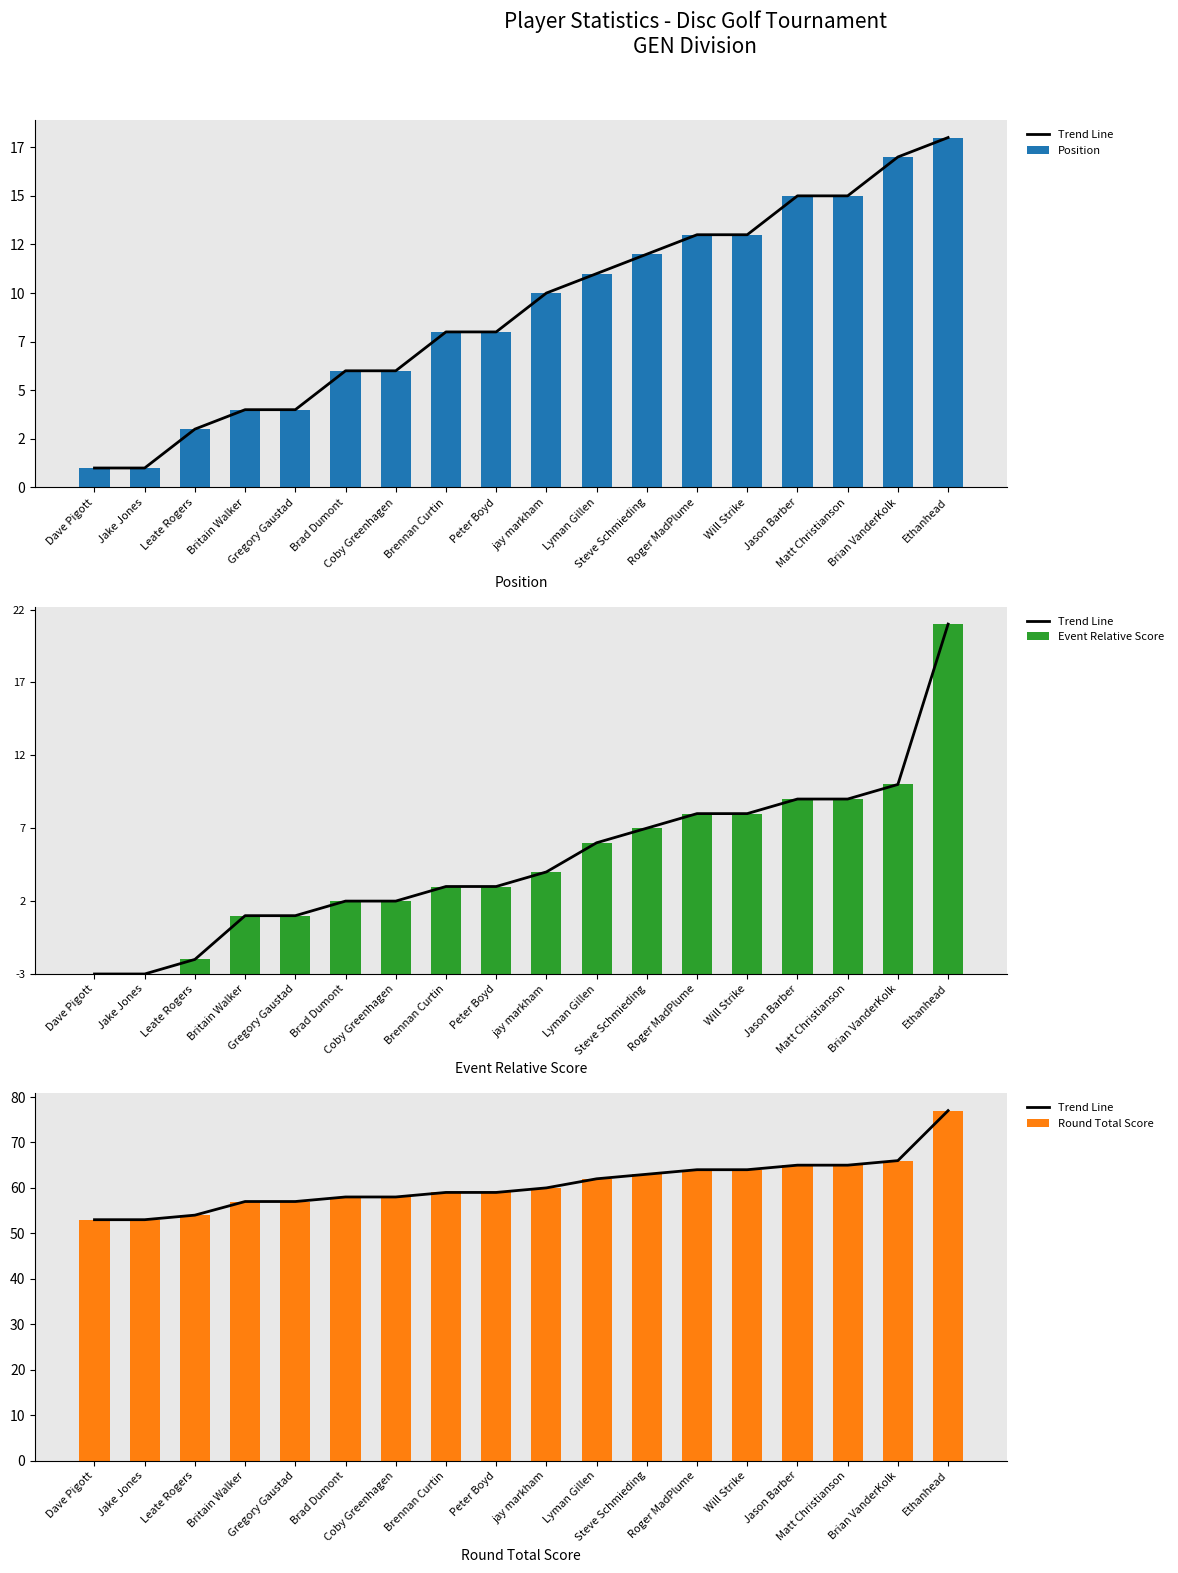

What is the difference between the maximum and second lowest values in the Trend Line series?

24